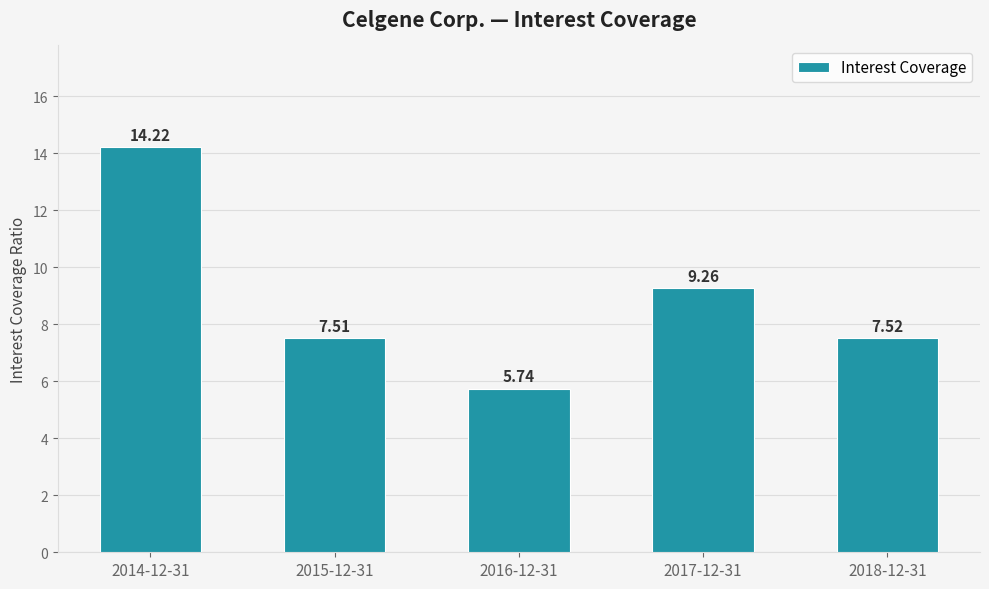

What is the difference between the values at 2018-12-31 and 2016-12-31?

1.8